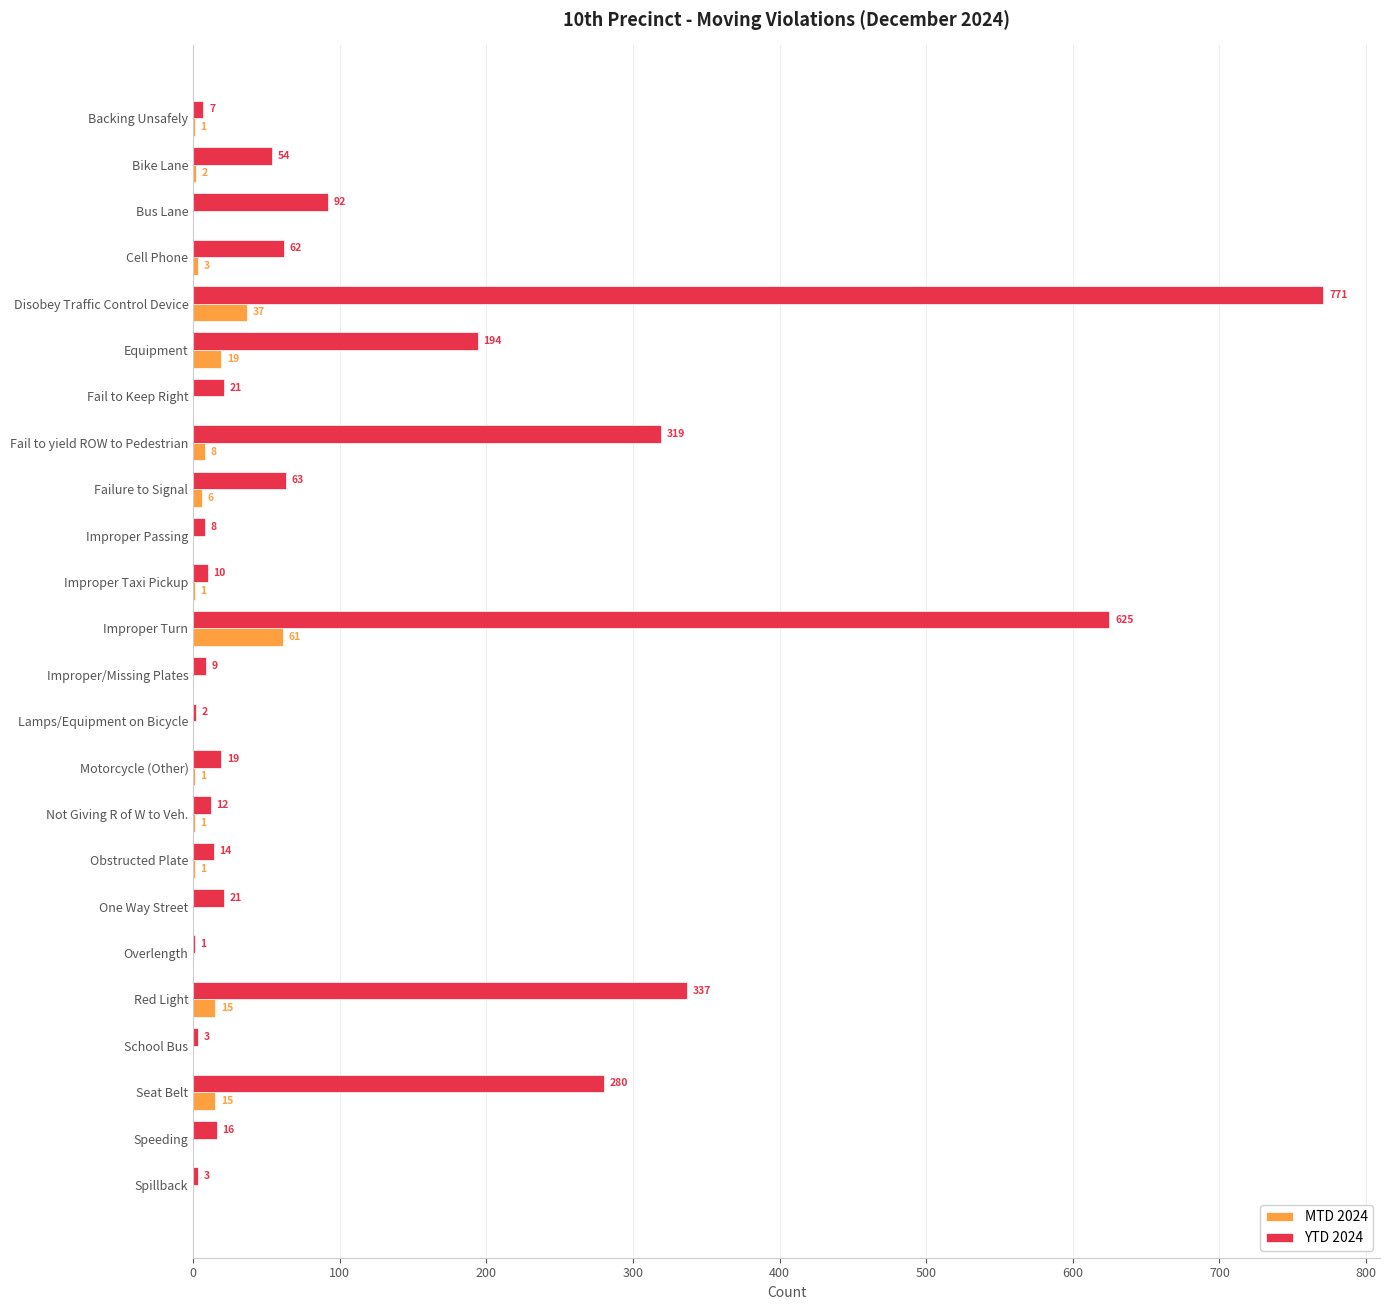

True or false: YTD 2024 has a value of 25 at Failure to Signal.

False